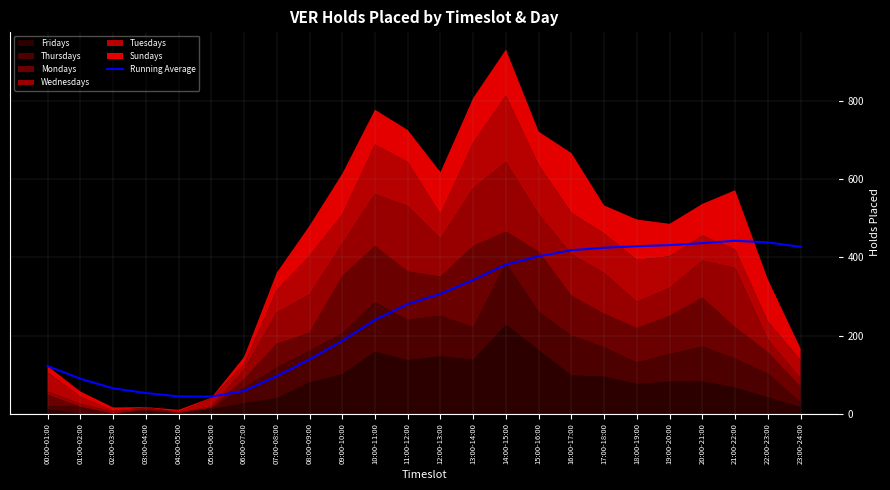

What is the difference between the values at 02:00-03:00 and 10:00-11:00?

175.2